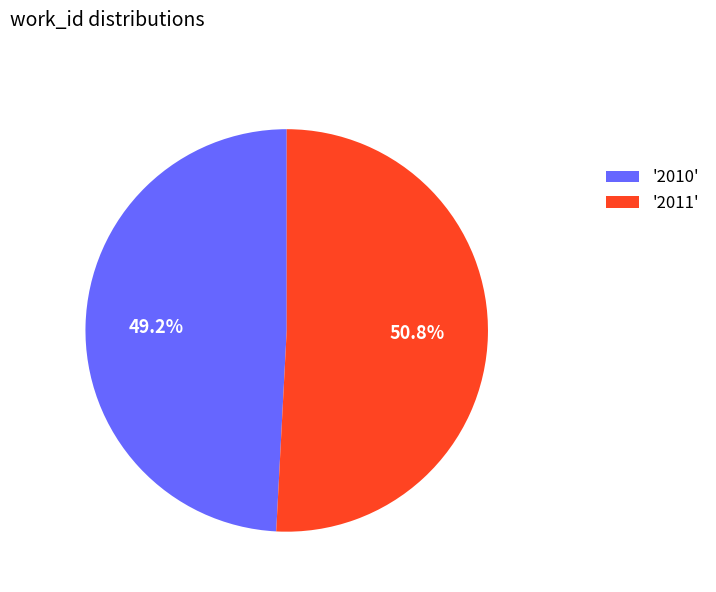

Rank the categories by value from highest to lowest.

'2011', '2010'